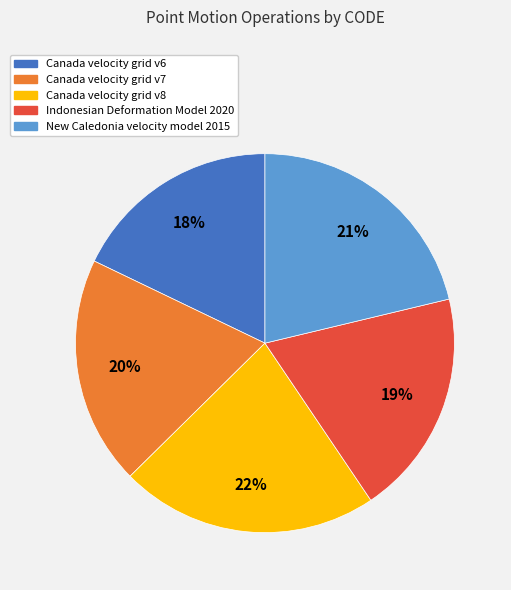

Which has a higher value, Canada velocity grid v8 or Indonesian Deformation Model 2020?

Canada velocity grid v8